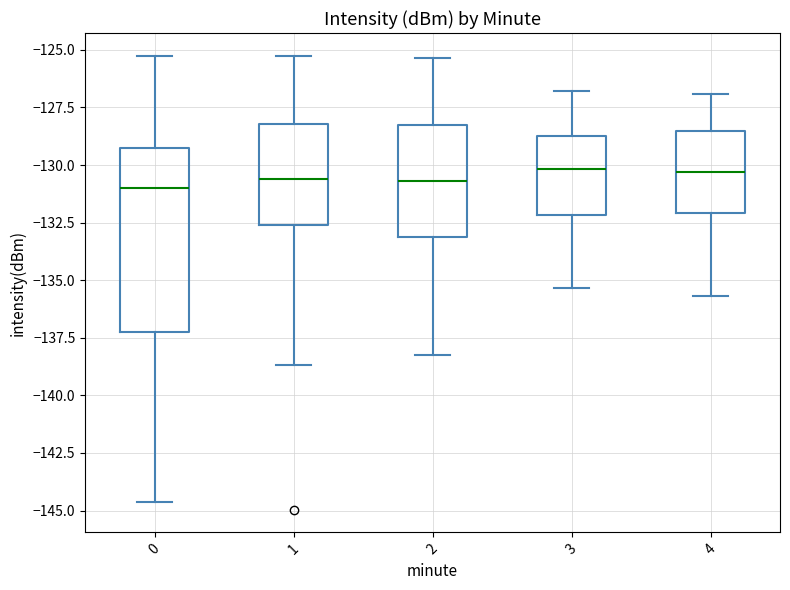

Reading left to right, read every box against the y-axis: the position of its median line, the range the box covers, and the ends of its whiskers. The values are not printed on the chart, so give them approximately, as read against the axis.

0: median -131.0, box -137.0 to -129.5, whiskers -144.5 to -125.5
1: median -130.5, box -132.5 to -128.0, whiskers -138.5 to -125.5
2: median -130.5, box -133.0 to -128.5, whiskers -138.0 to -125.5
3: median -130.0, box -132.0 to -128.5, whiskers -135.5 to -127.0
4: median -130.5, box -132.0 to -128.5, whiskers -135.5 to -127.0